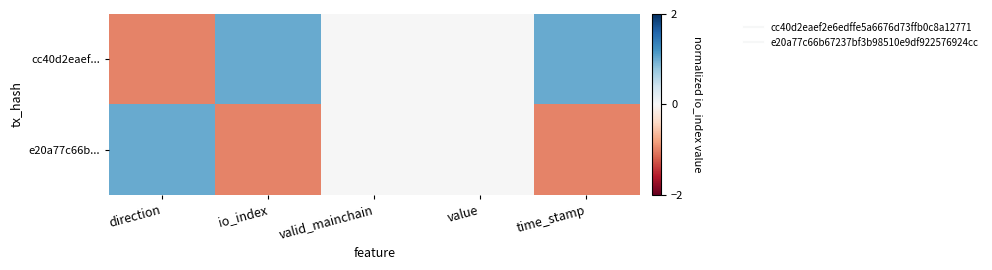

Rank the series by their average value, from highest to lowest.

cc40d2eaef..., e20a77c66b...